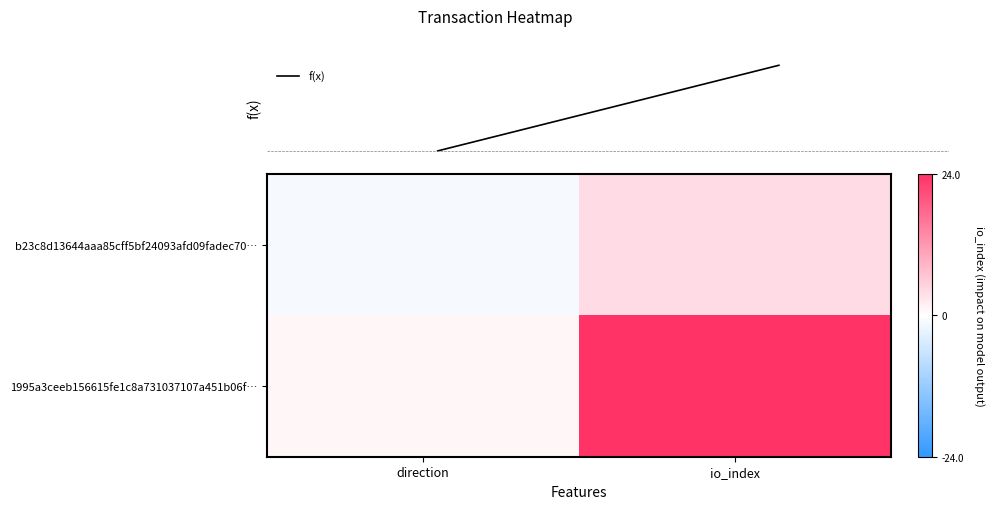

Between -1 and 1, which series saw the biggest shift?

1995a3ceeb156615fe1c8a731037107a451b06f